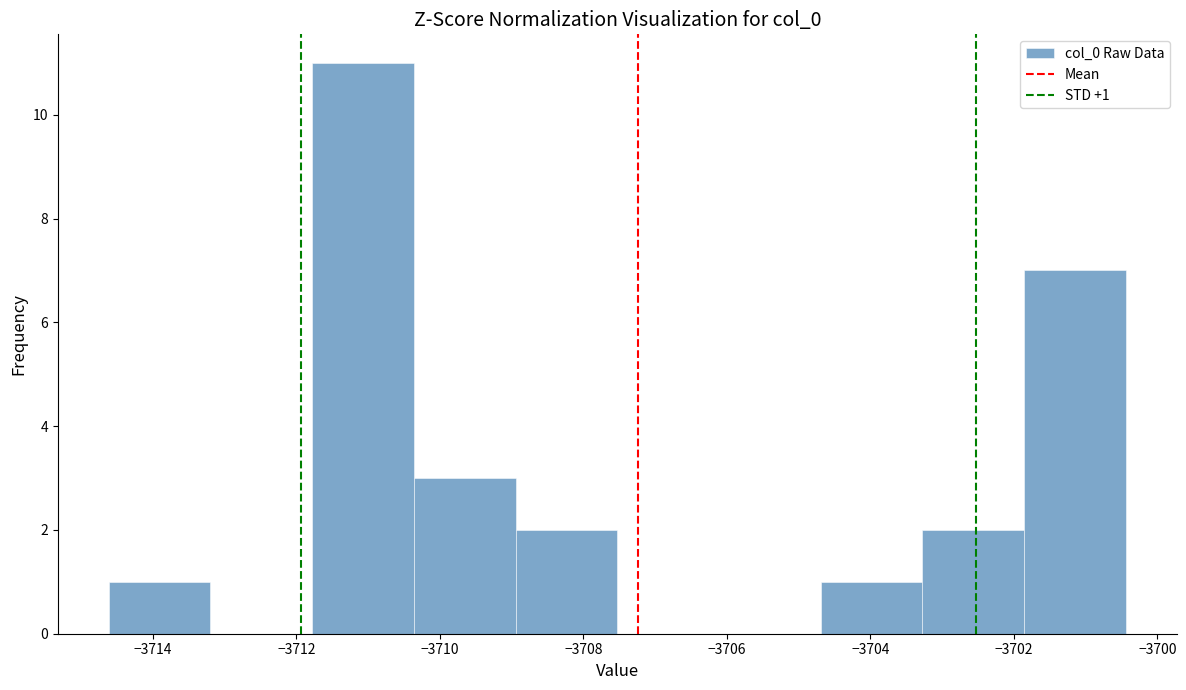

Over which range of the x-axis is the bar tallest?

-3711.8 to -3710.4